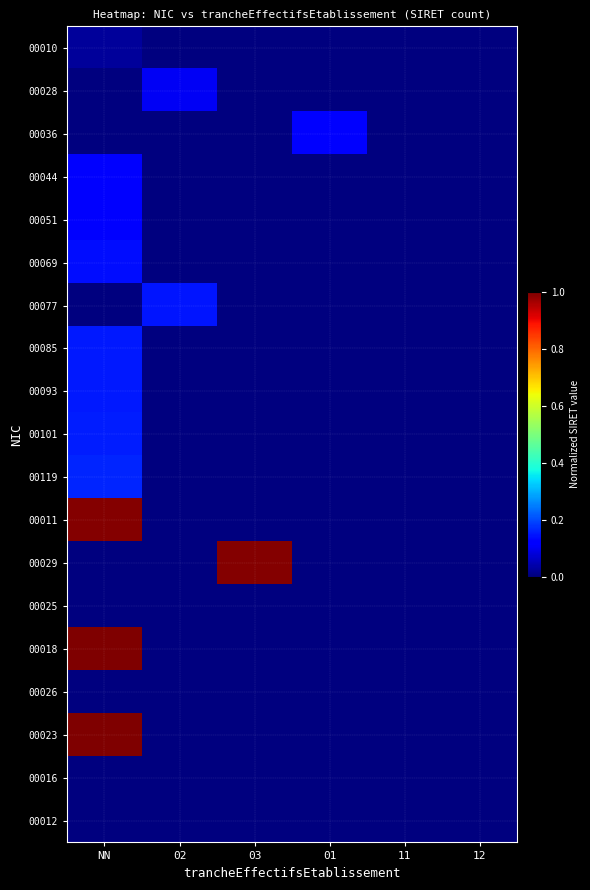

Between 03 and 11, which is larger?

03